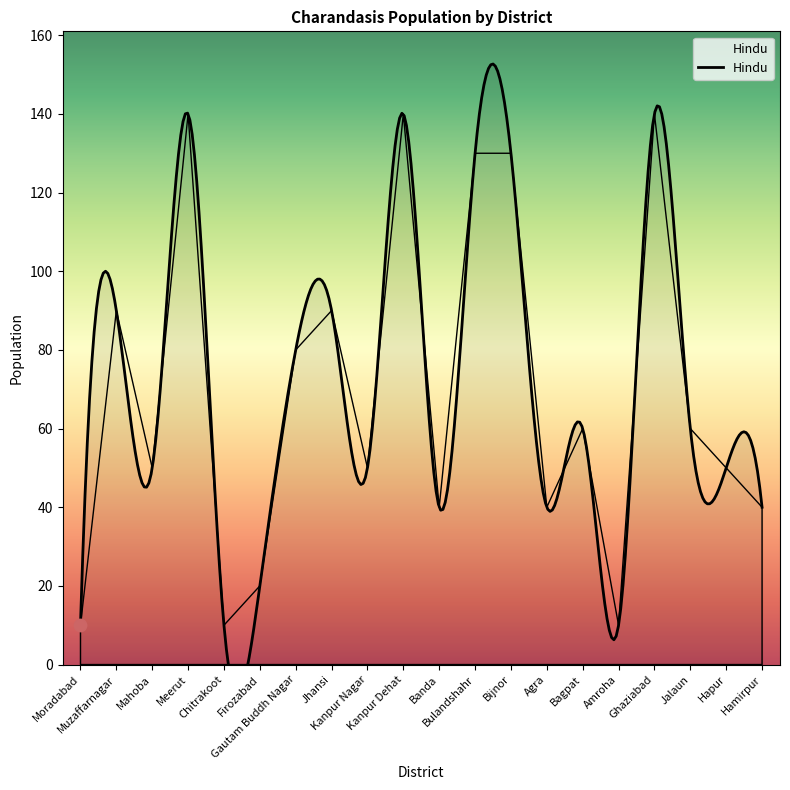

Approximately how many times larger is the value at Mahoba compared to Bulandshahr?

0.4